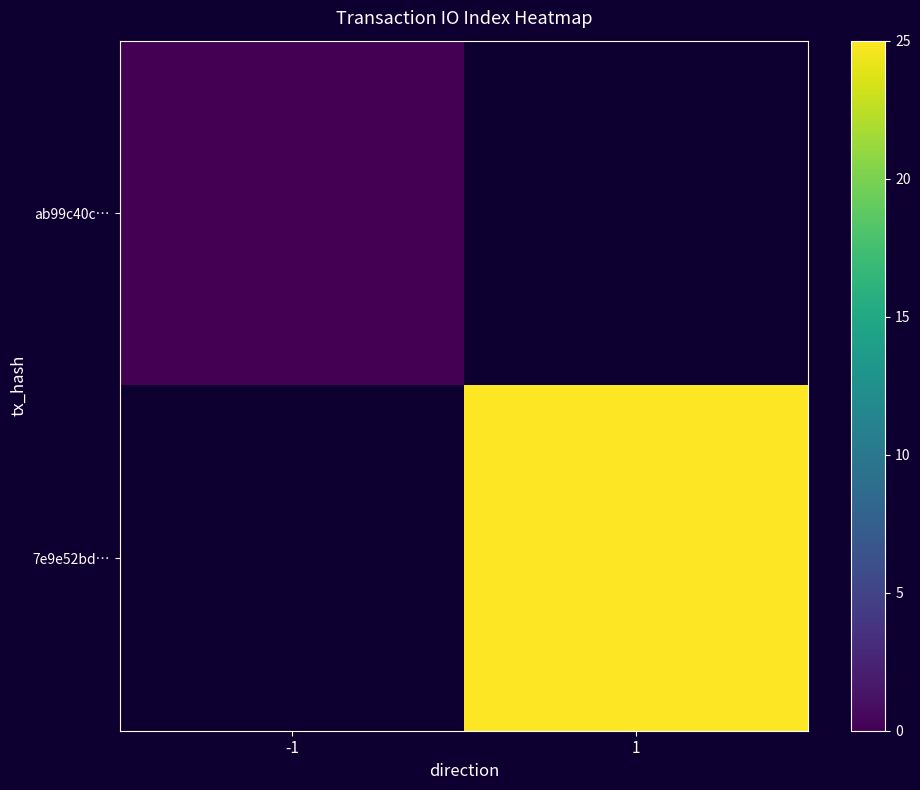

The 7e9e52bd… series shows 43.6 at 1. True or false?

False